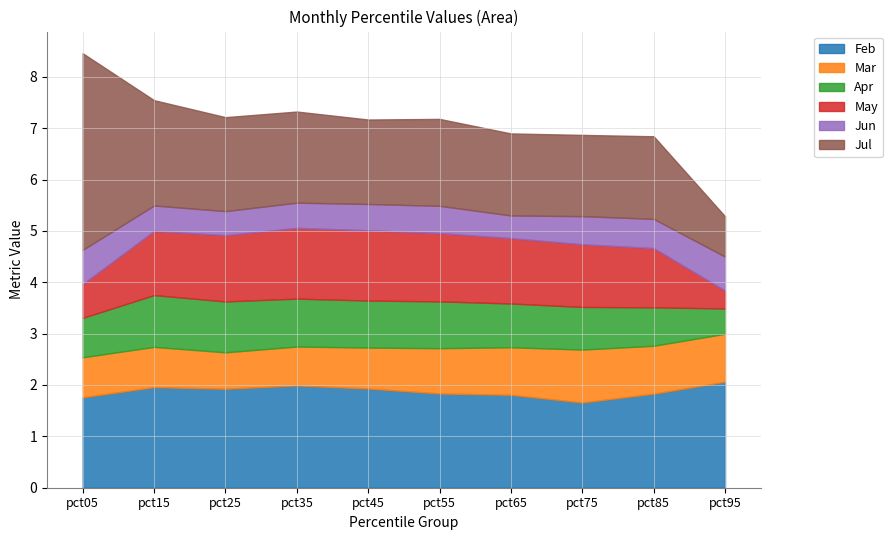

At which category does Jul reach its first local valley?

pct45